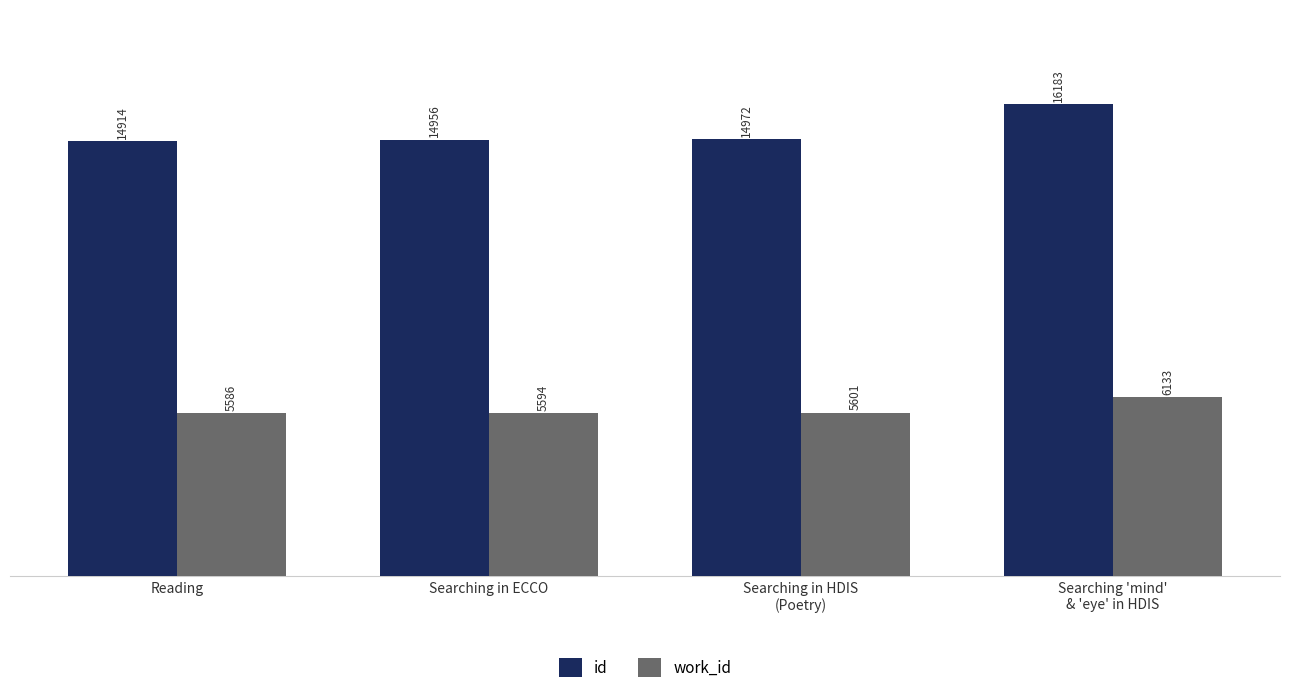

The value of work_id at Reading is 5586. True or false?

True